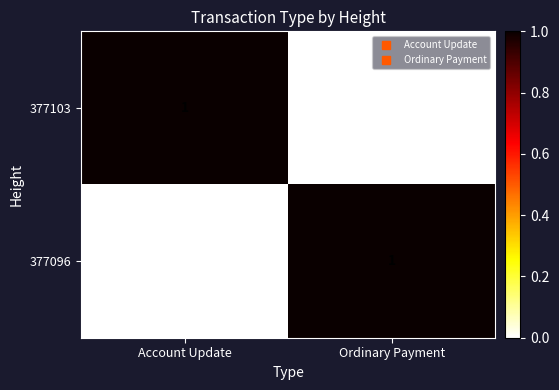

At Ordinary Payment, list the series in order from smallest to largest.

377103, 377096